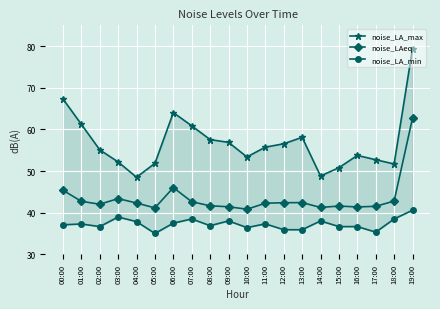

Which series has the largest total across all categories?

noise_LA_max